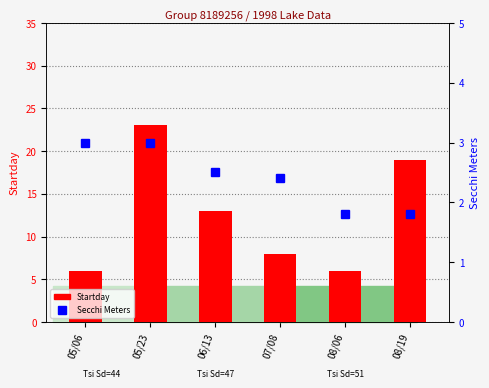

What is the difference between the Secchi Meters values at 07/08 and 08/06?

0.6